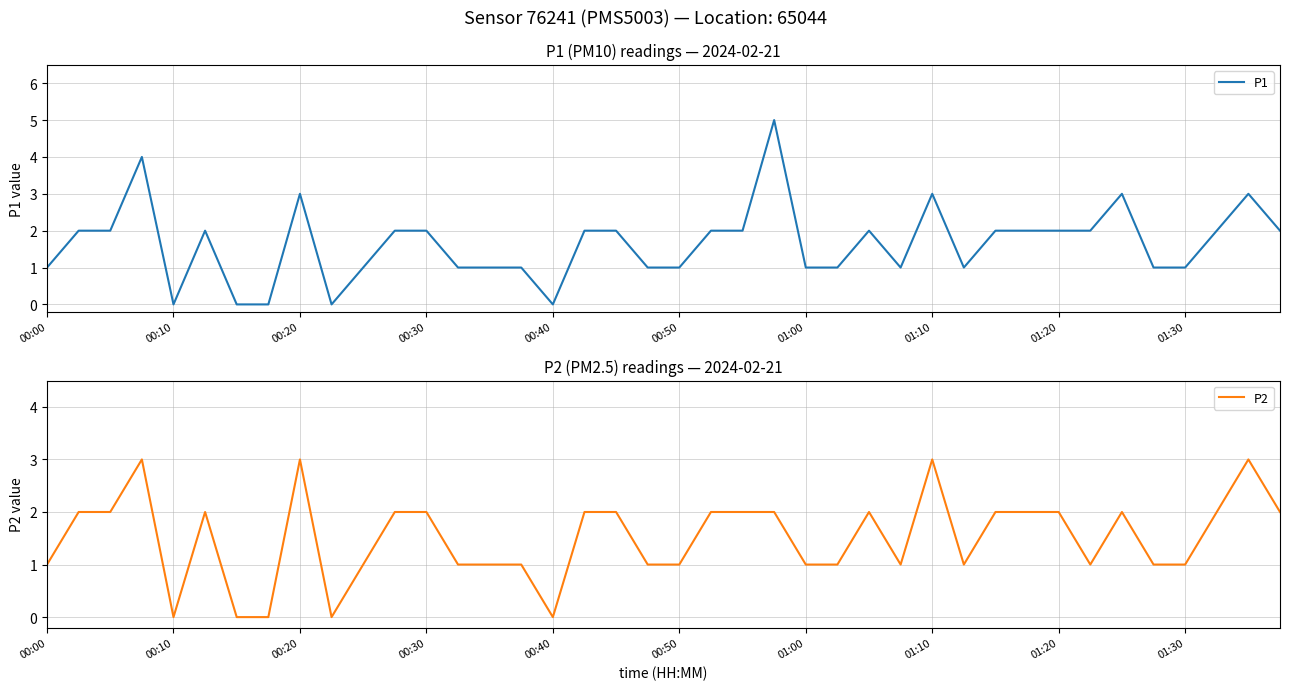

True or false: P2 and P1 intersect in this chart.

False